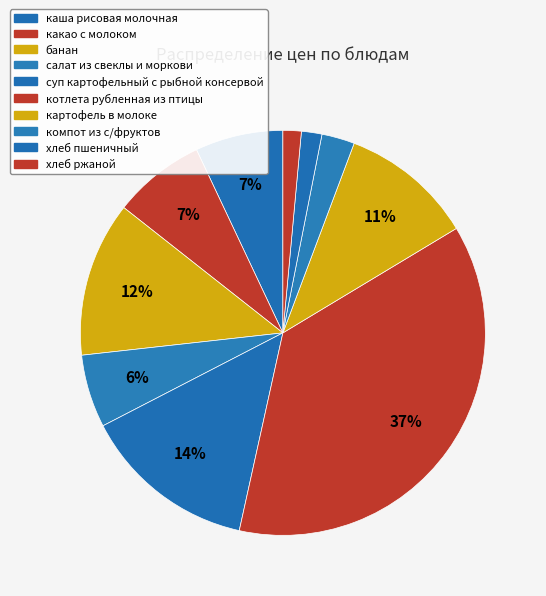

True or false: хлеб ржаной accounts for 11% of the total.

False